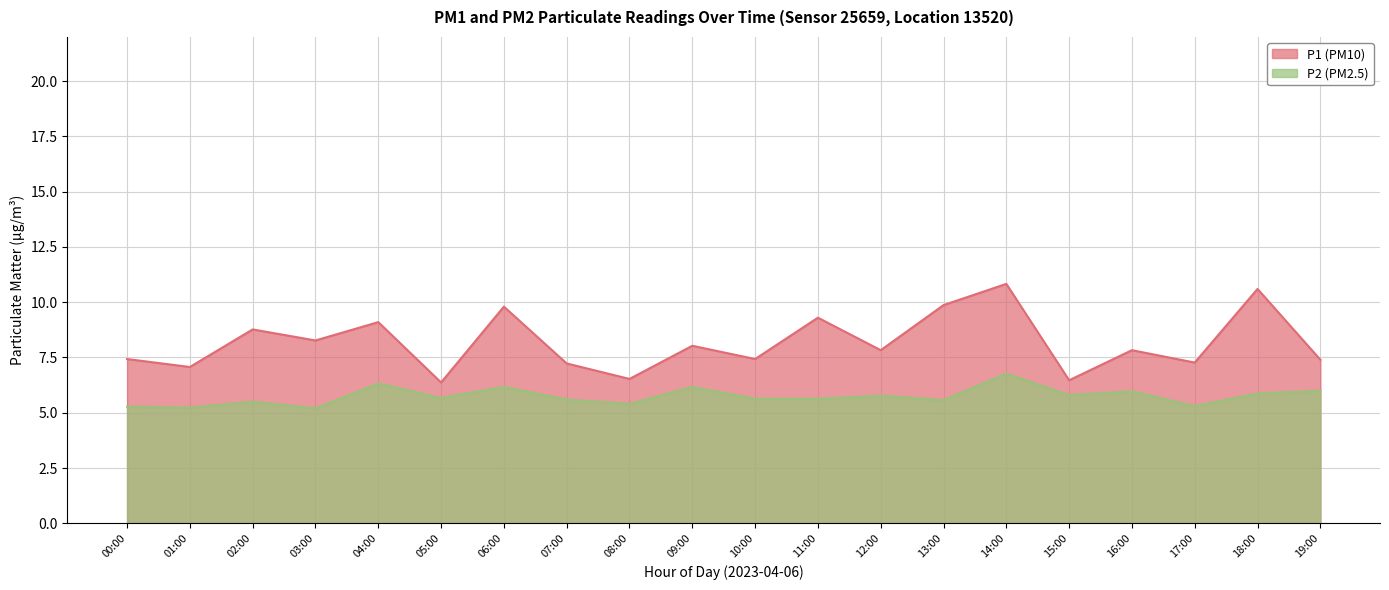

At which label does P1 first exceed 7?

00:00